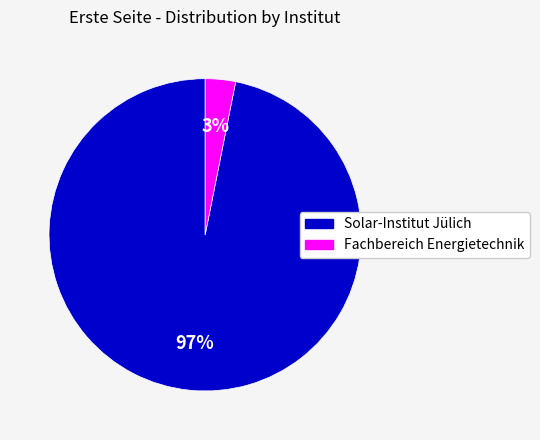

Count the number of slices in the pie.

2